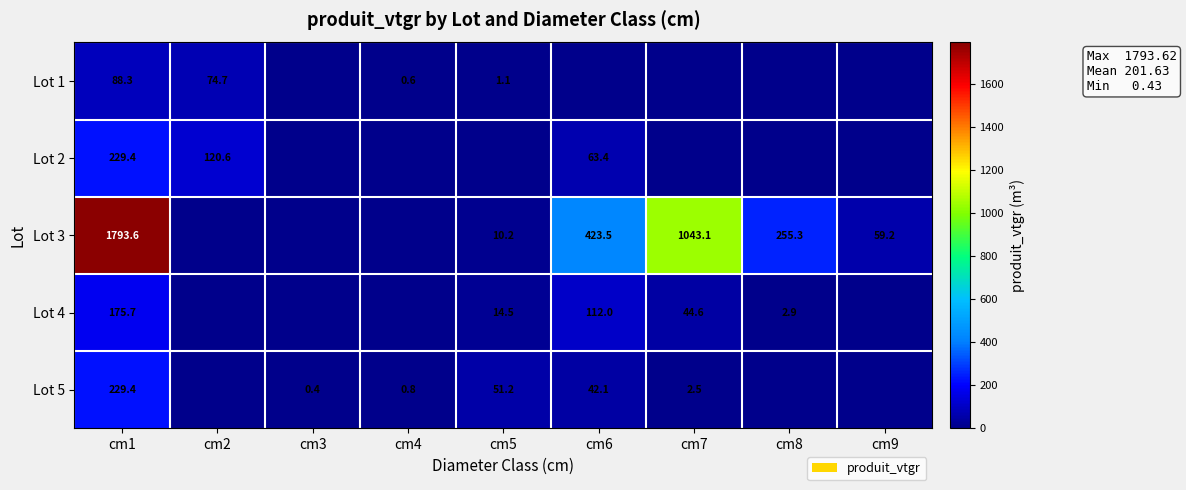

Is it true that Lot 5 equals 229.4 at cm1?

True